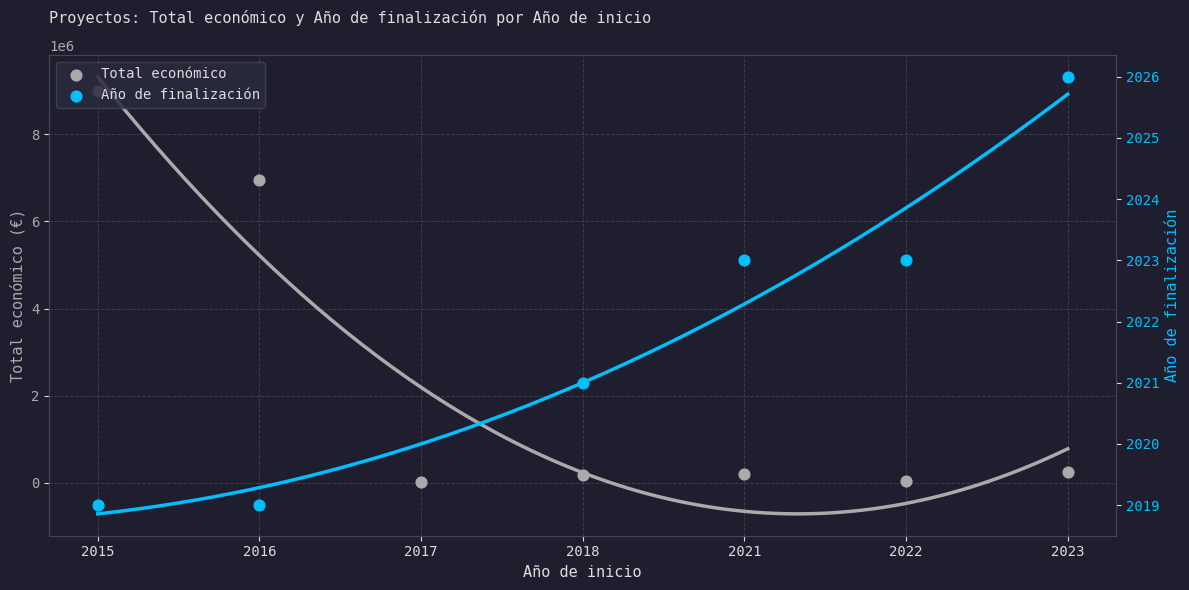

What is the change in value from 2021 to 2023?

+63907